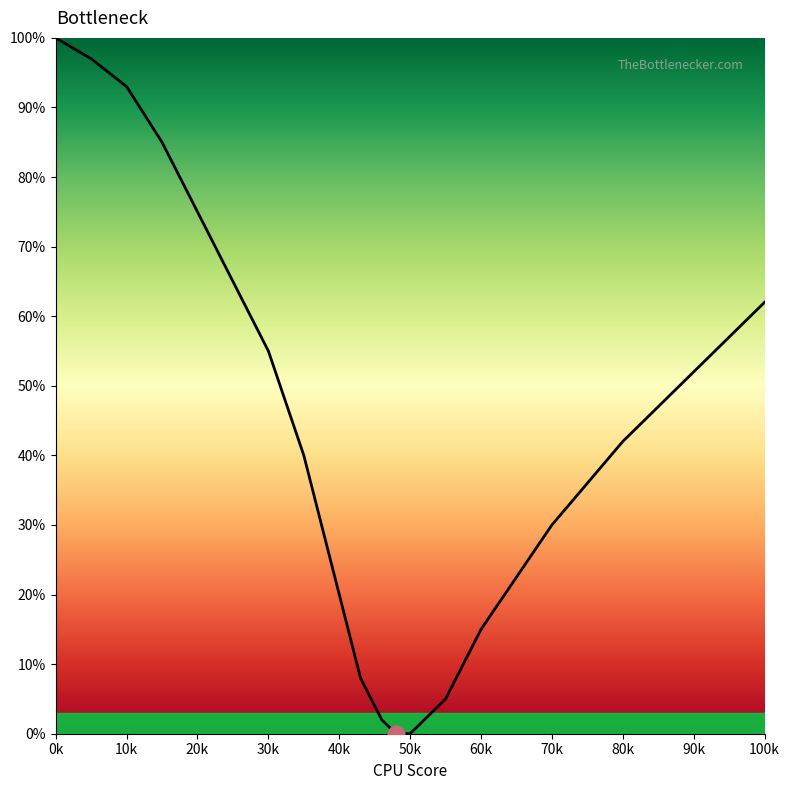

How many values are below 42?

9